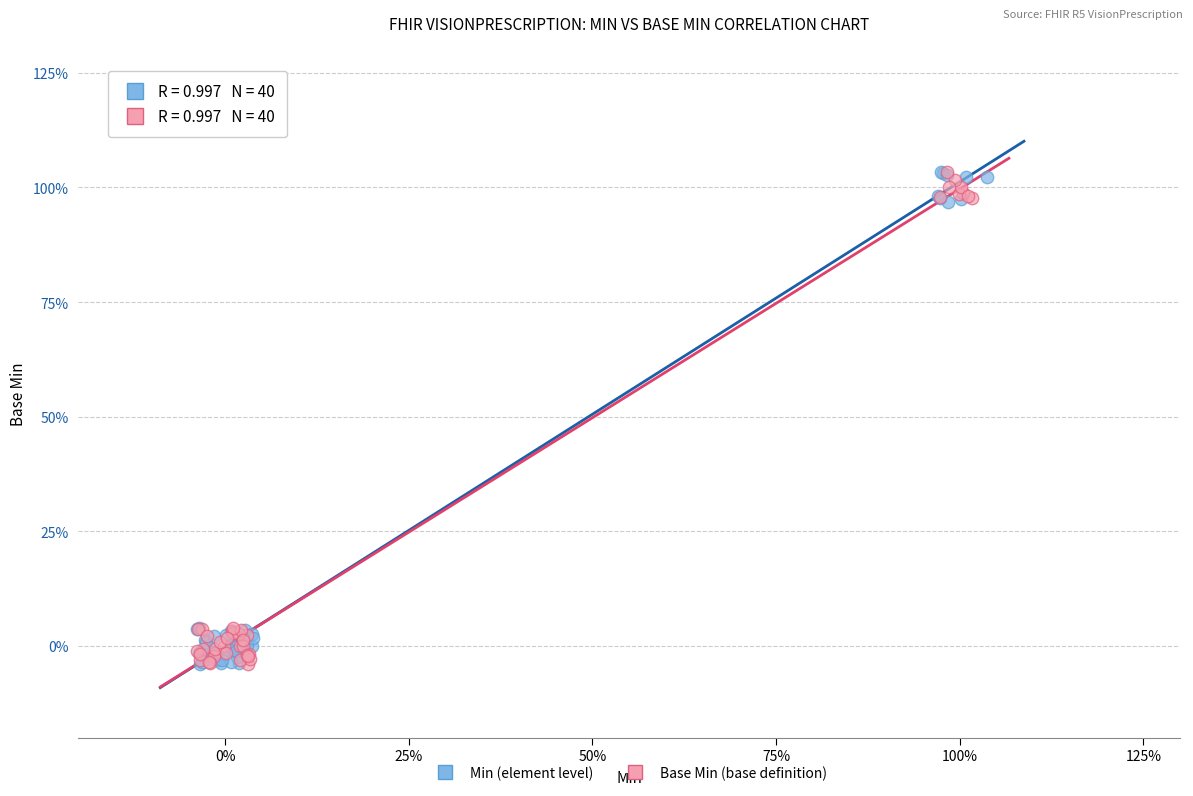

What are all the series names shown in the legend?

Min (element level), Base Min (base definition)